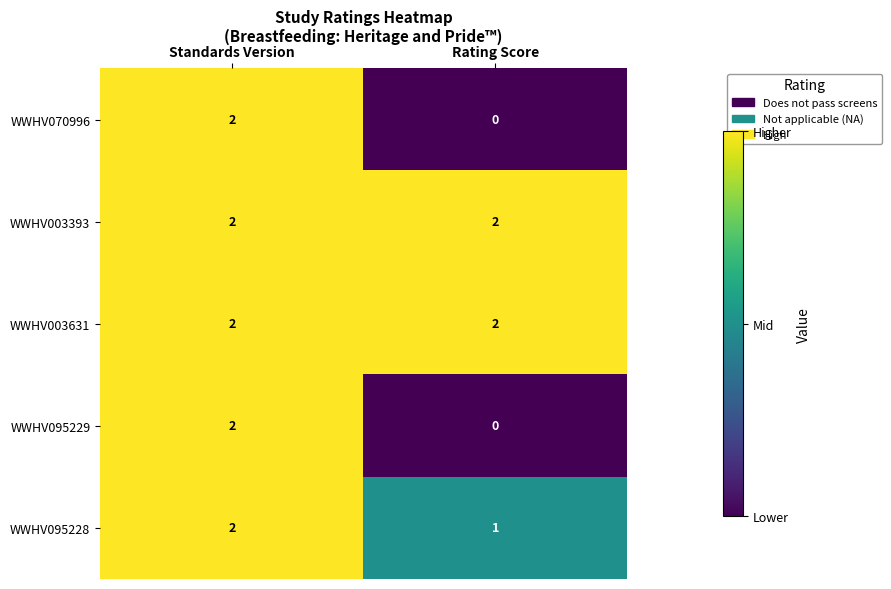

What is the sum of the WWHV003631 values at Standards Version and Rating Score?

4